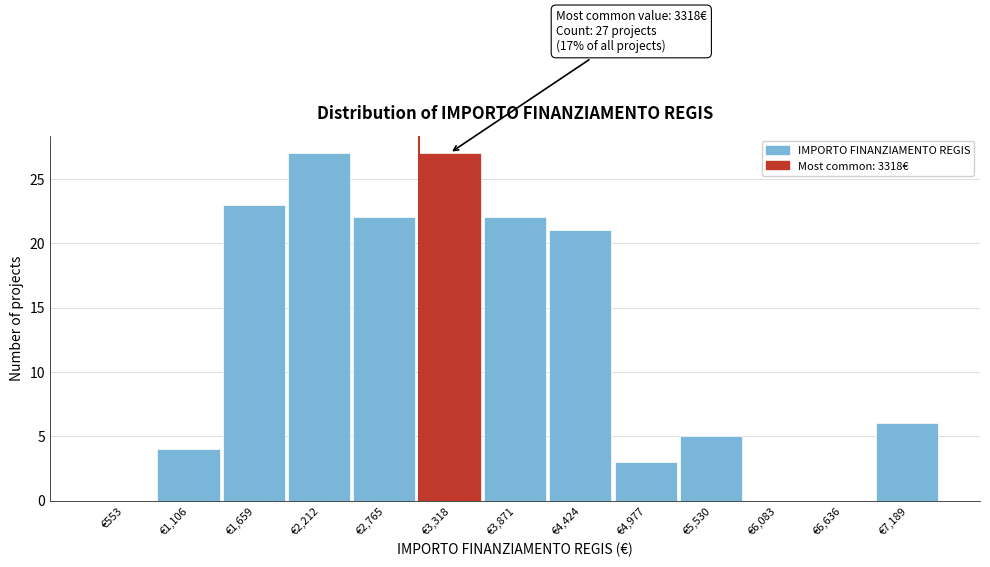

Reading left to right, transcribe all the data shown in this chart.

€553=0	€1,106=4	€1,659=23	€2,212=27	€2,765=22	€3,318=27	€3,871=22	€4,424=21	€4,977=3	€5,530=5	€6,083=0	€6,636=0	€7,189=6